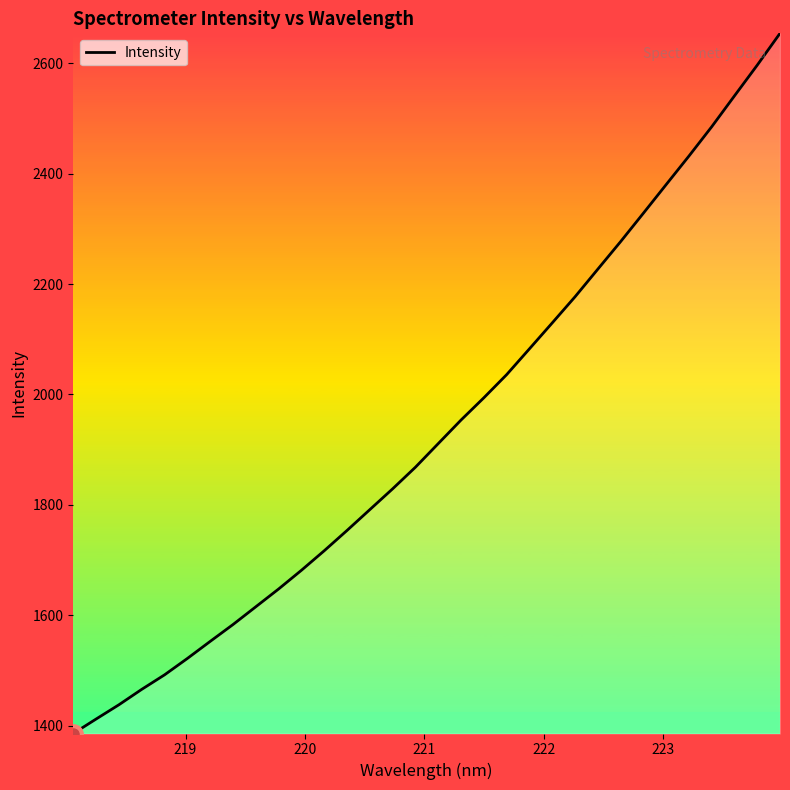

What is the difference between the maximum and minimum values?

1269.0